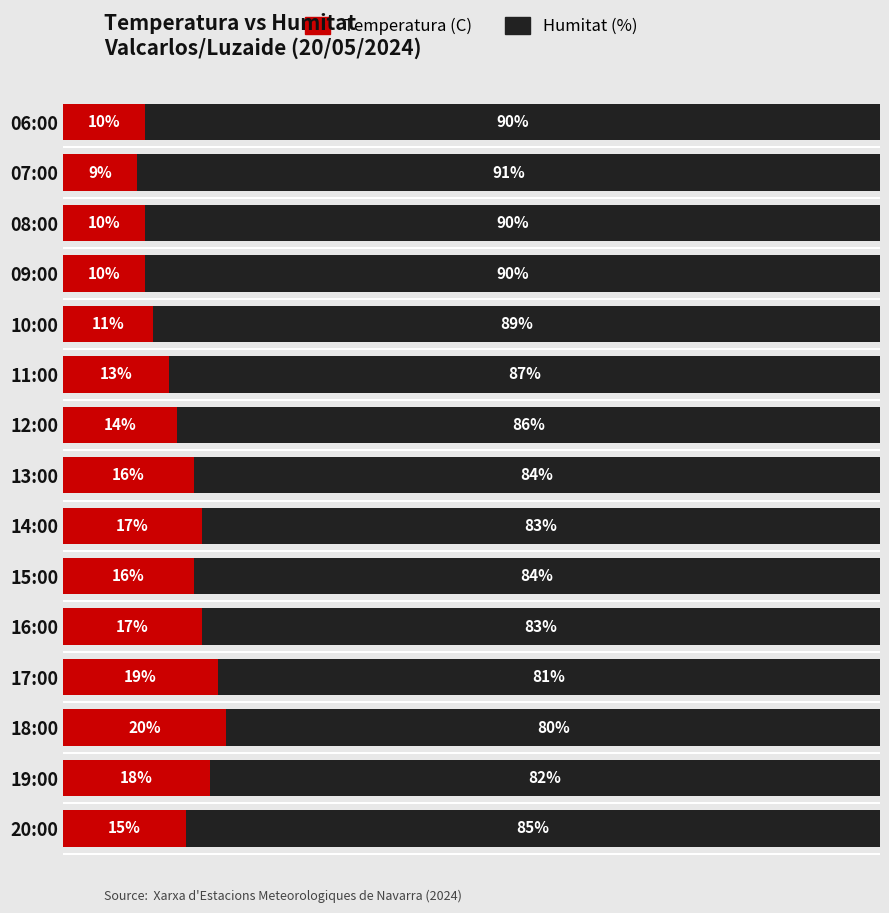

At which label does Temperatura (C) reach its minimum?

07:00